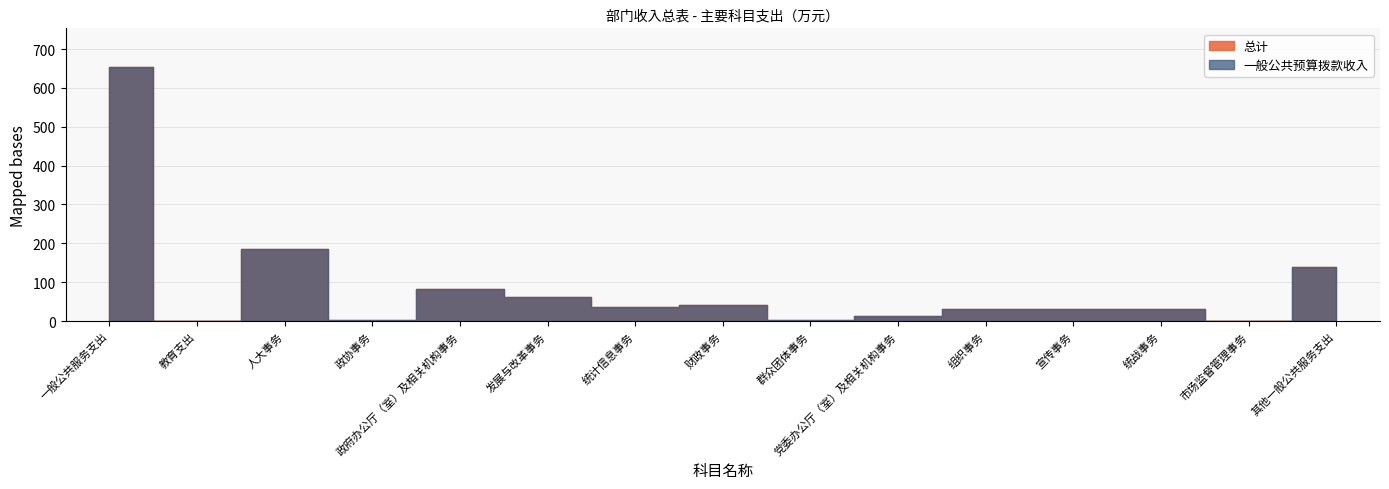

What is the minimum value shown in the chart?

0.6